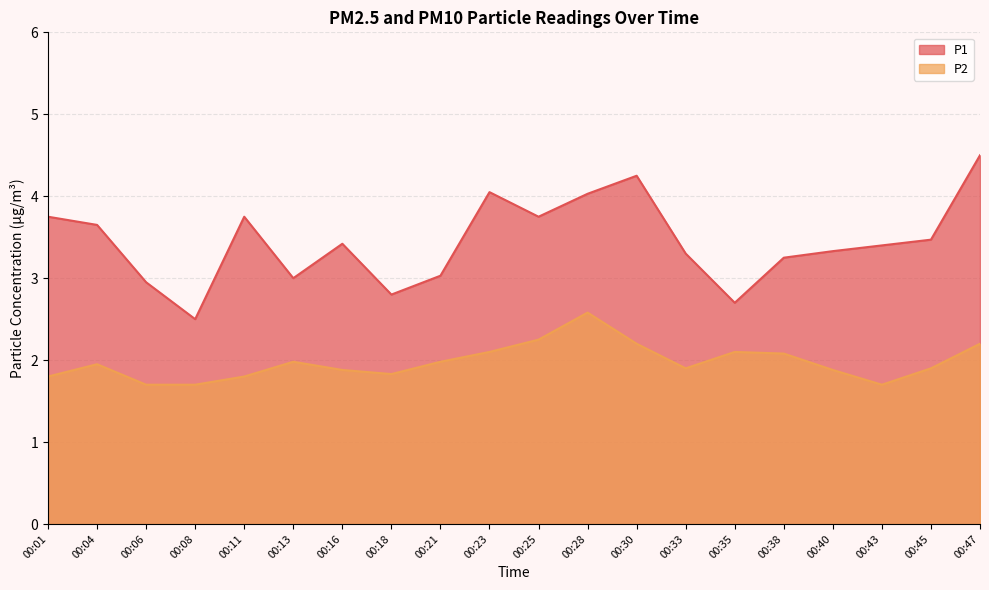

Is it true that P2 equals 0.6 at 00:16?

False